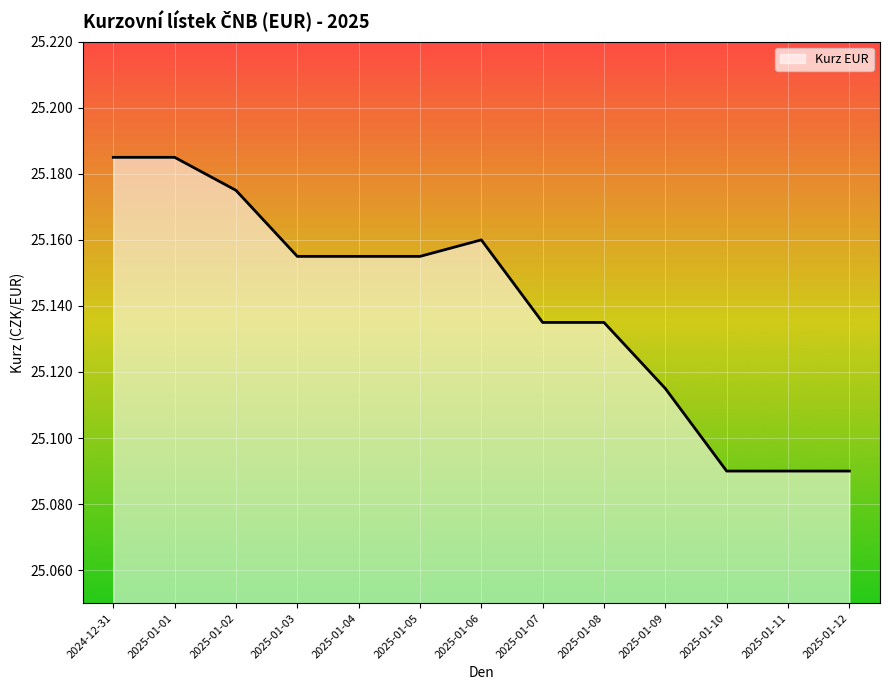

What is the ratio of the value at 2025-01-08 to the value at 2024-12-31?

1.0